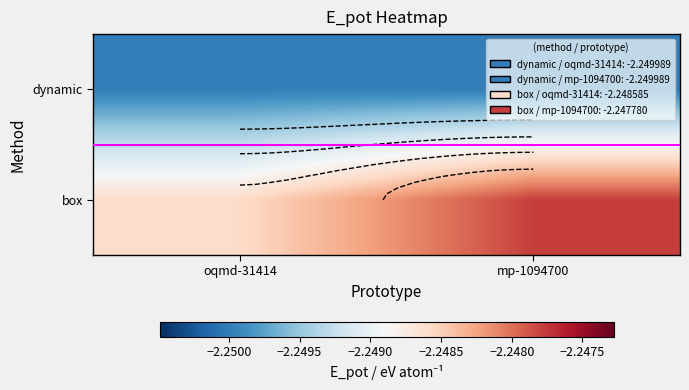

The box series shows -3.0 at oqmd-31414. True or false?

False